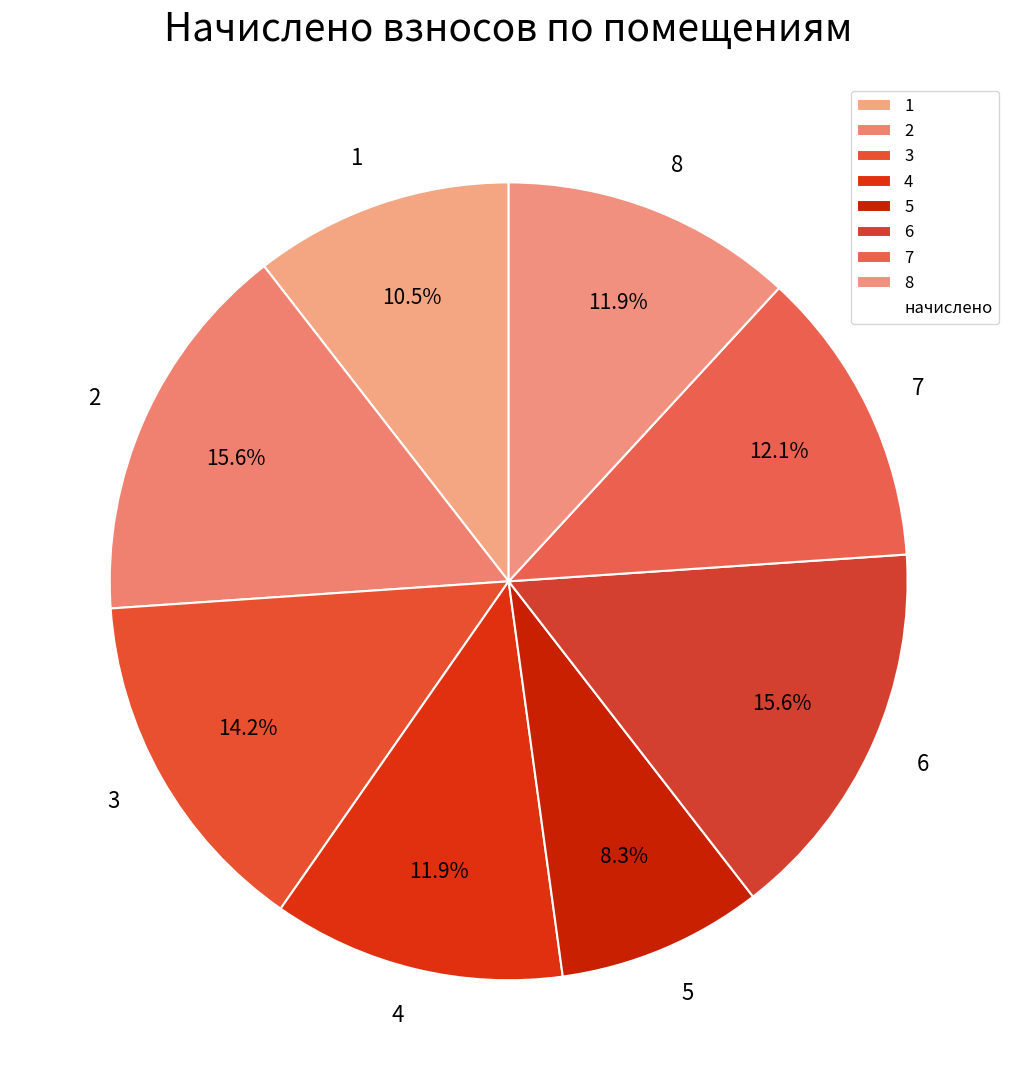

How many slices are in this pie chart?

8